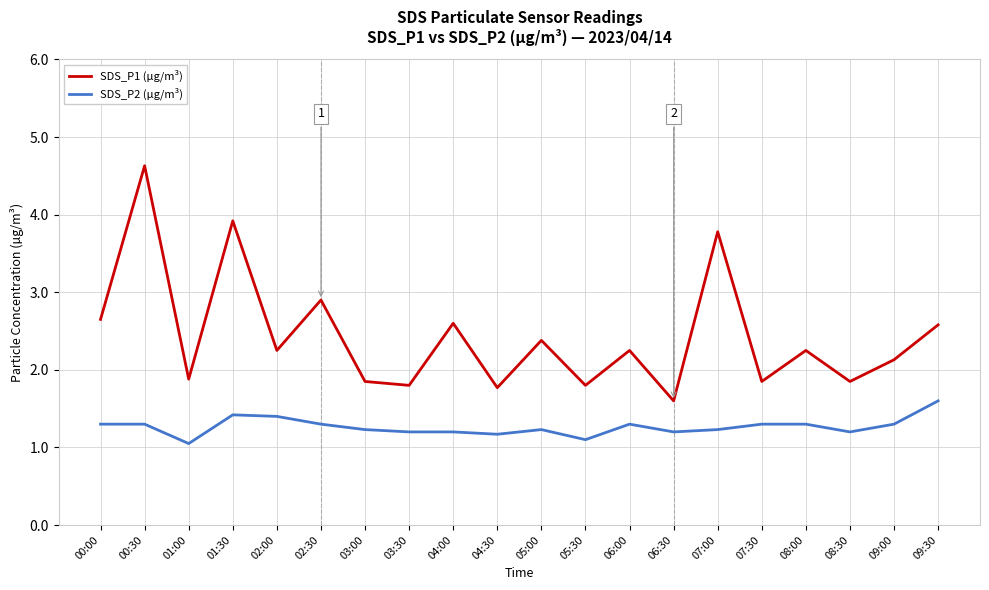

Count the number of categories in the chart.

20